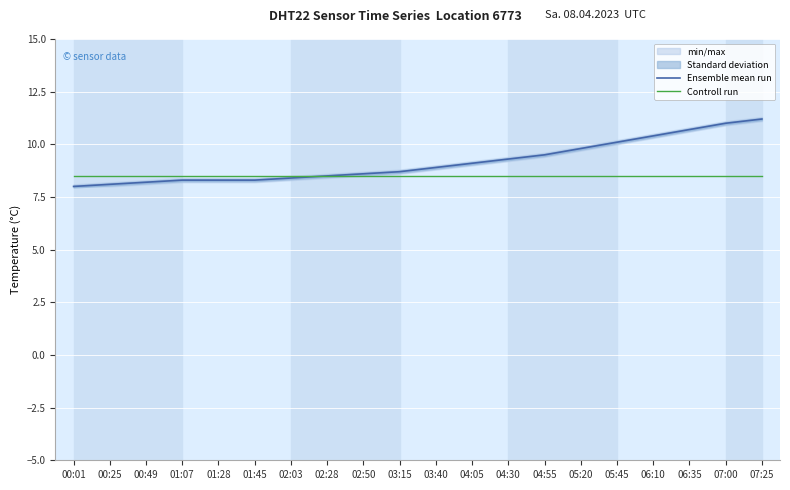

What value does the Ensemble mean run series have at 03:40?

8.9